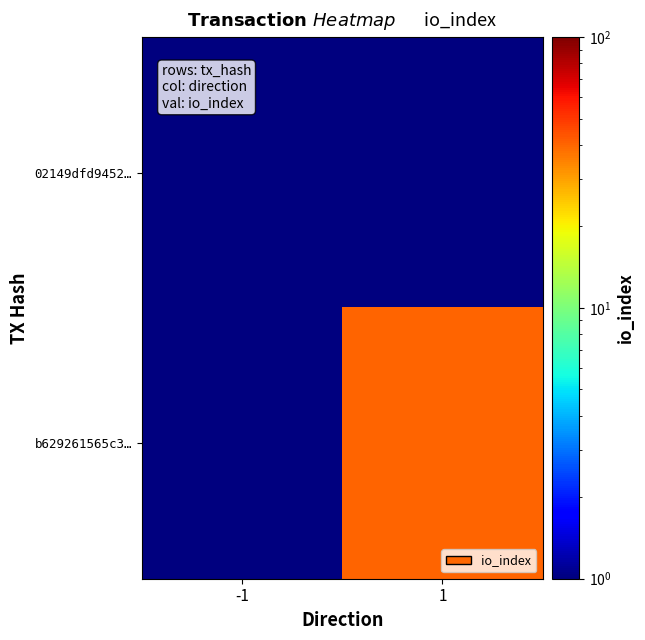

At which category is the sum across all series the highest?

1